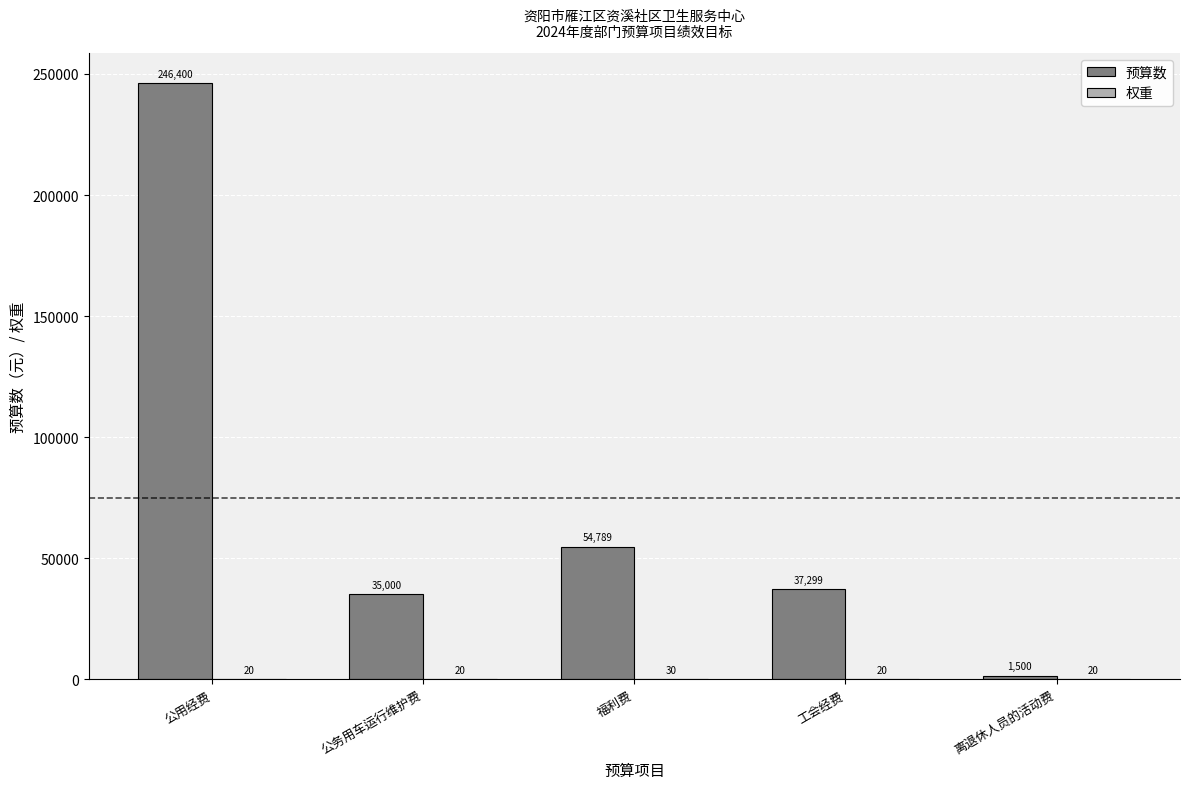

Count the number of categories in the chart.

5